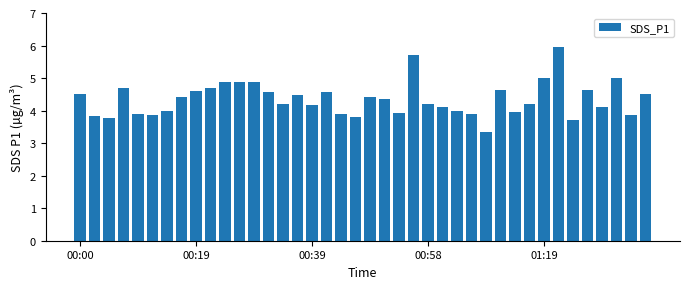

What is the difference between the second highest and minimum values?

2.4